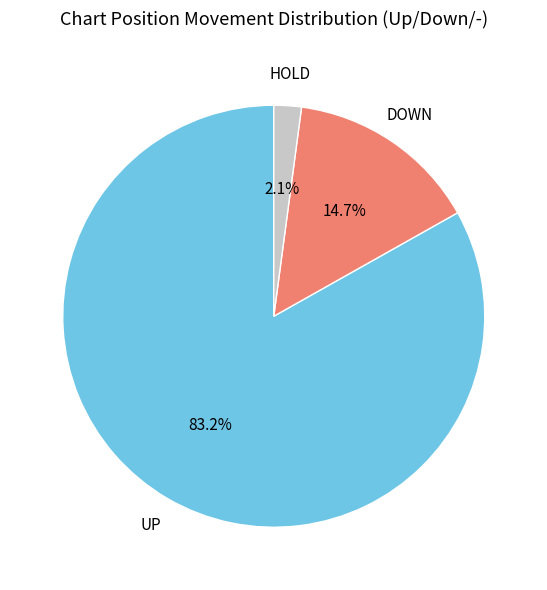

Is there a majority slice in this chart?

Yes